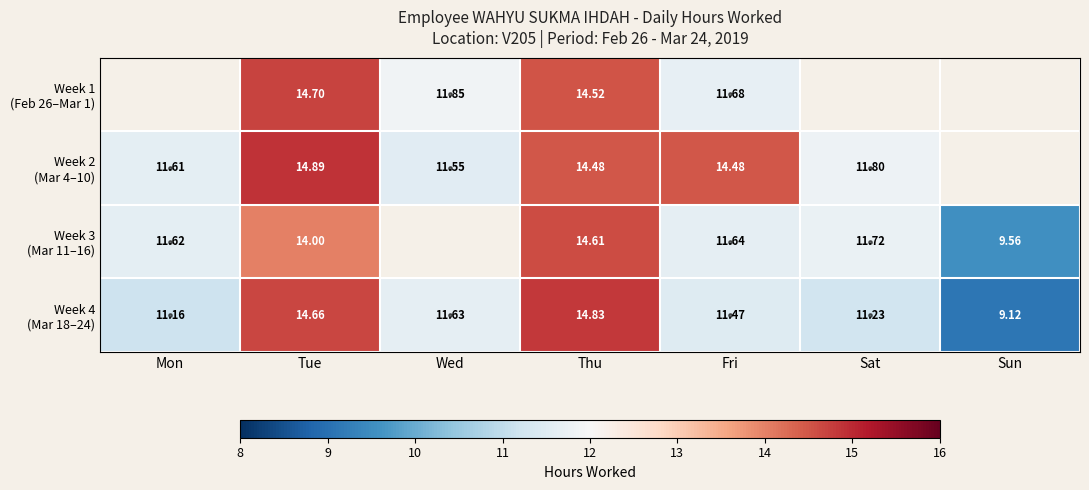

Is it true that Week 4 (Mar 18–24) equals 6.7 at Thu?

False